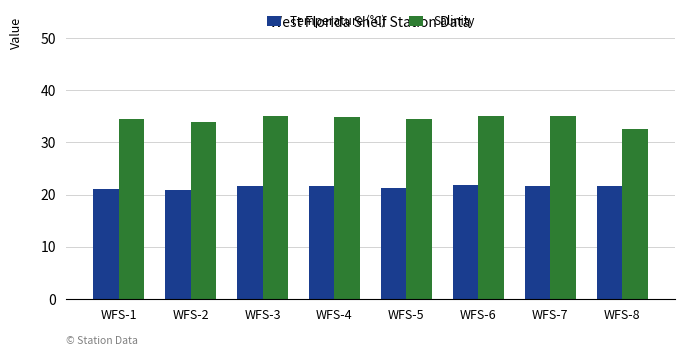

Is the value of Salinity at WFS-1 greater than the value of Temperature (°C) at WFS-8?

Yes